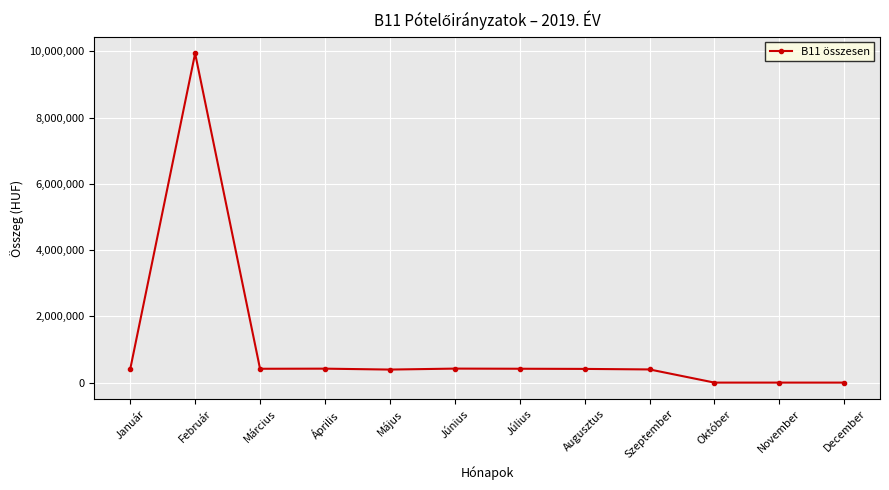

Where is the first local maximum?

Február